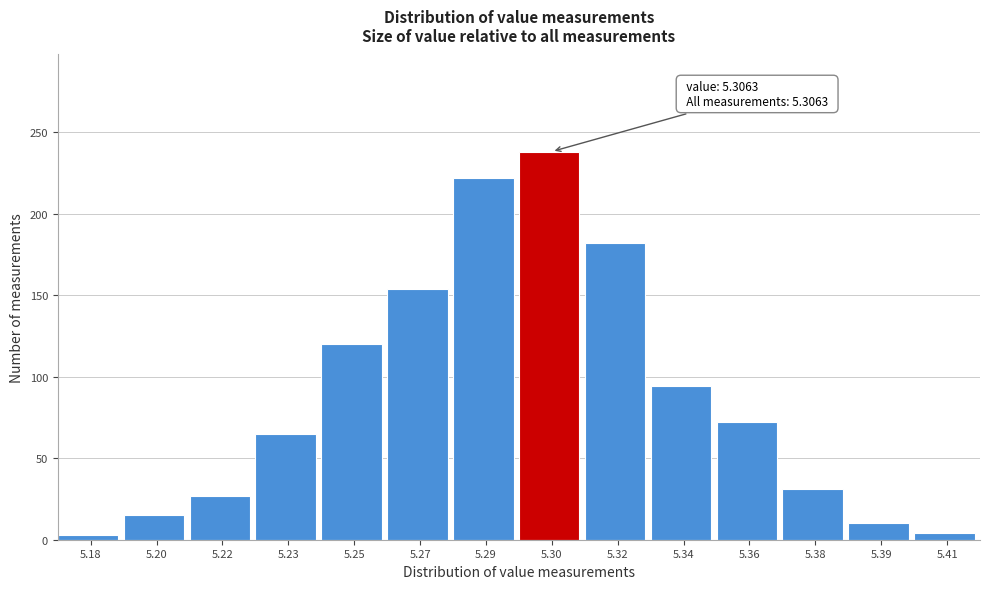

What is the change in value from 5.20 to 5.27?

+139